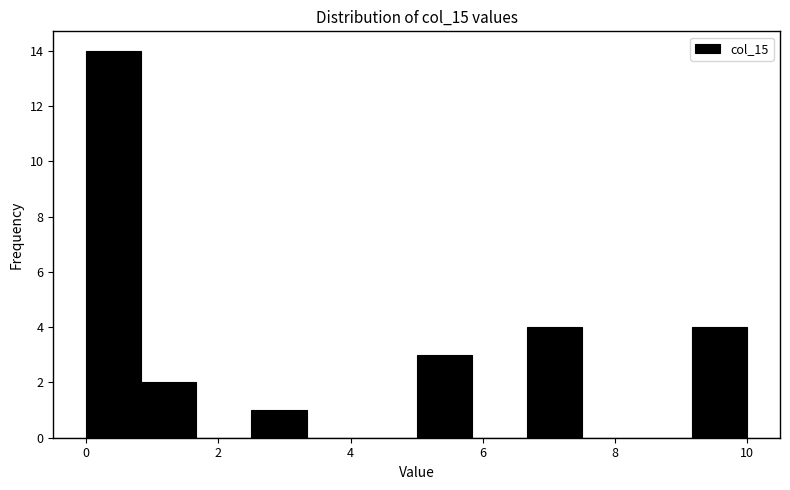

Reading left to right, transcribe this chart: for each bar, give the range it covers on the x-axis and its height. Neither the bar edges nor the heights are printed on the chart, so give them approximately, as read against the axes.

0.0 to 0.8: 14
0.8 to 1.6: 2
1.6 to 2.6: 0
2.6 to 3.4: 1
3.4 to 4.2: 0
4.2 to 5.0: 0
5.0 to 5.8: 3
5.8 to 6.6: 0
6.6 to 7.6: 4
7.6 to 8.4: 0
8.4 to 9.2: 0
9.2 to 10.0: 4